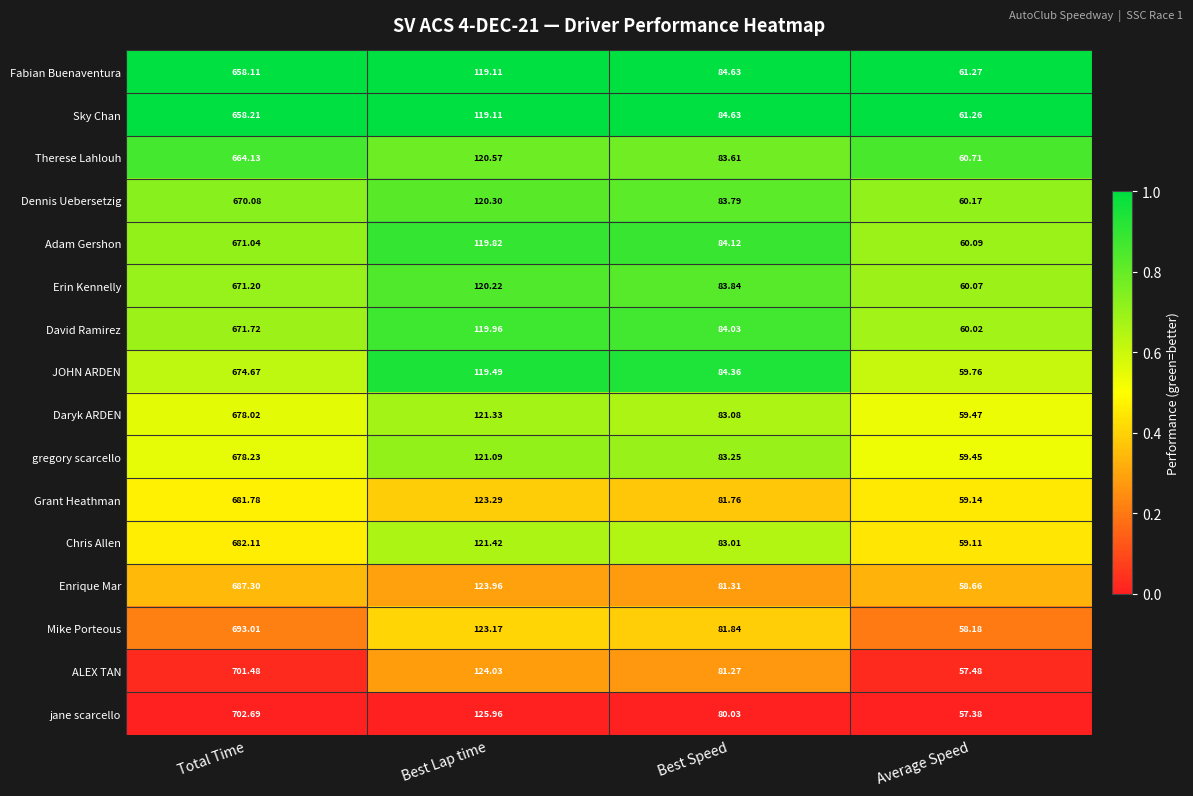

List the series in order of their peak value, highest first.

jane scarcello, ALEX TAN, Mike Porteous, Enrique Mar, Chris Allen, Grant Heathman, gregory scarcello, Daryk ARDEN, JOHN ARDEN, David Ramirez, Erin Kennelly, Adam Gershon, Dennis Uebersetzig, Therese Lahlouh, Sky Chan, Fabian Buenaventura